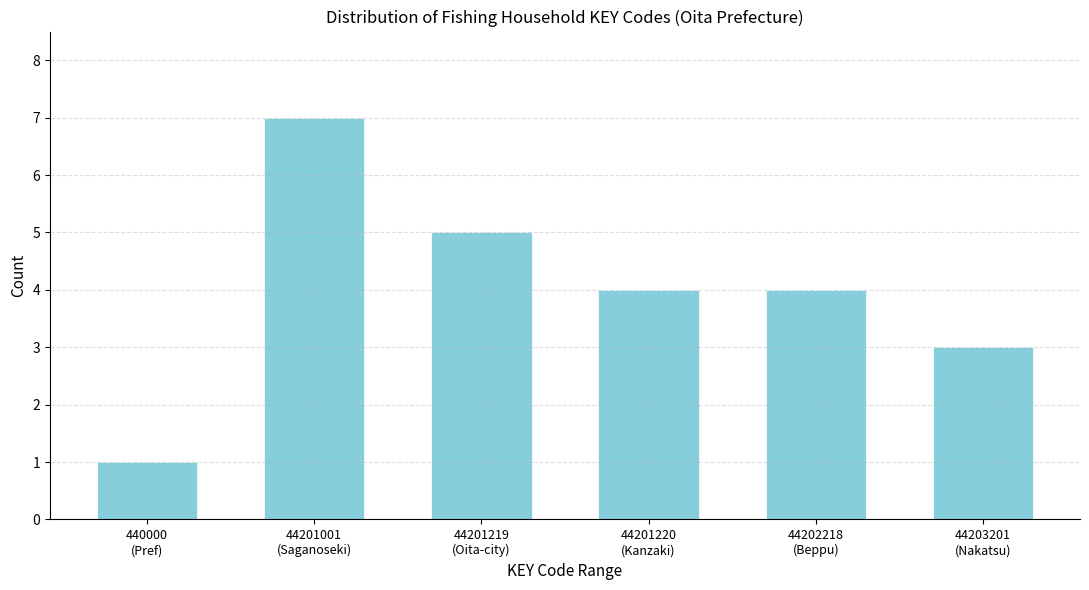

Reading left to right, what are all the values shown in this chart?

1	7	5	4	4	3